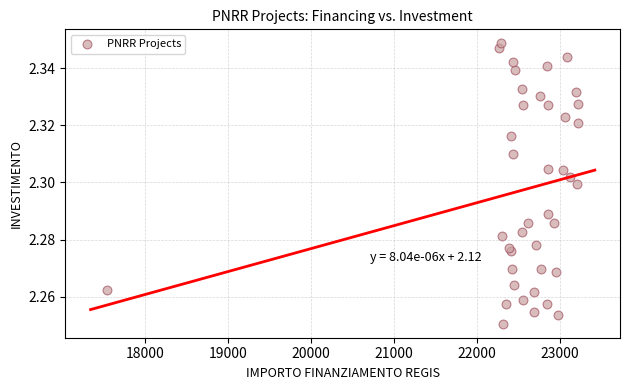

What is the range of X values (max minus min)?

5670.6